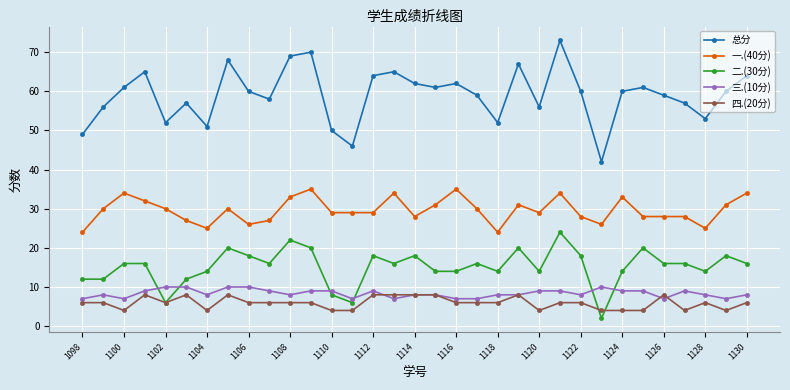

What is the lowest value of the 三.(10分) series?

7